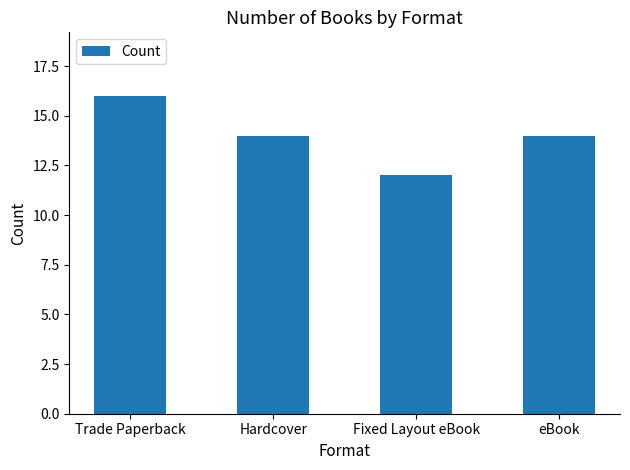

What is the change in value from Fixed Layout eBook to eBook?

+2